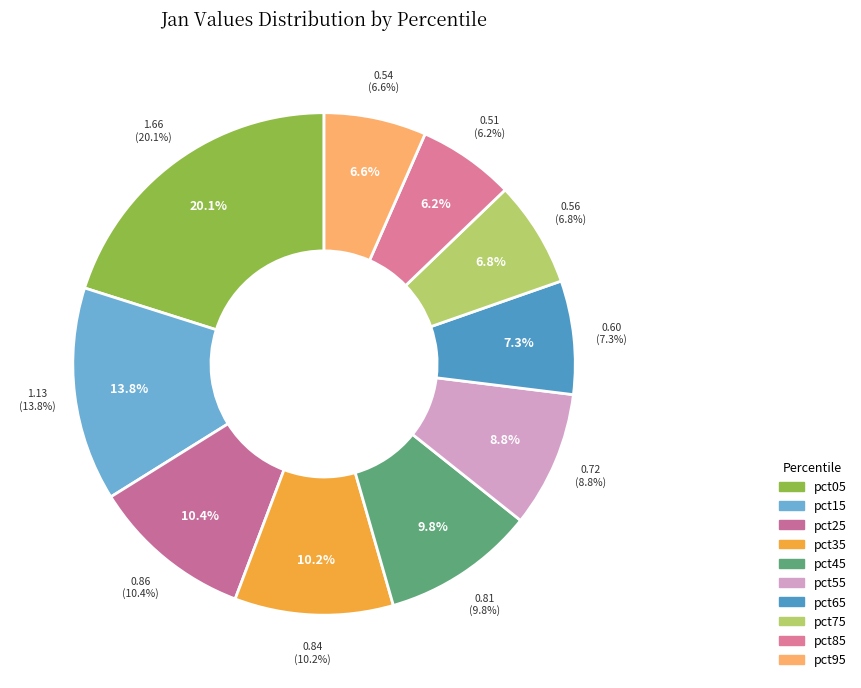

What is the smallest slice in the pie chart?

pct85